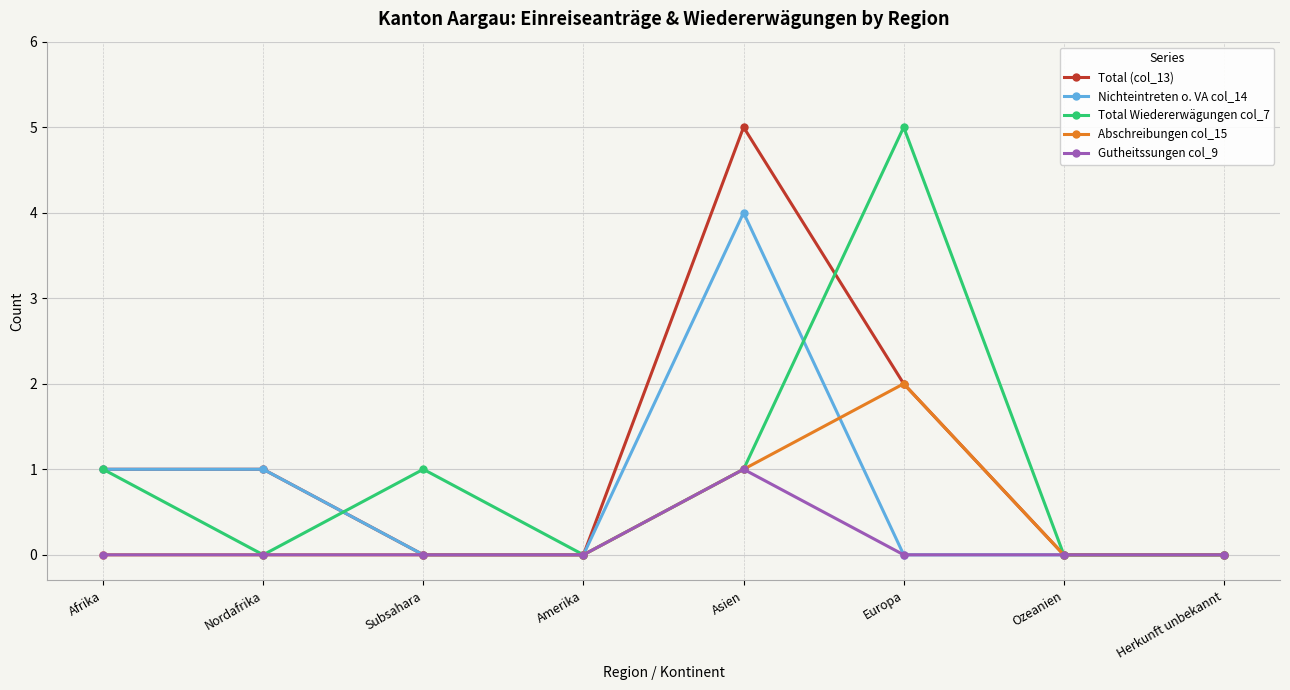

Count the number of categories in the chart.

8